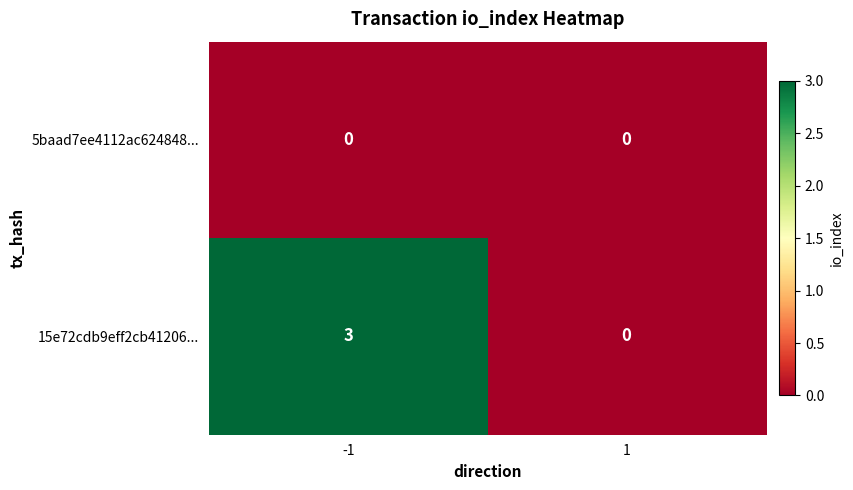

True or false: 15e72cdb9eff2cb41206... has a value of 0 at 1.

True